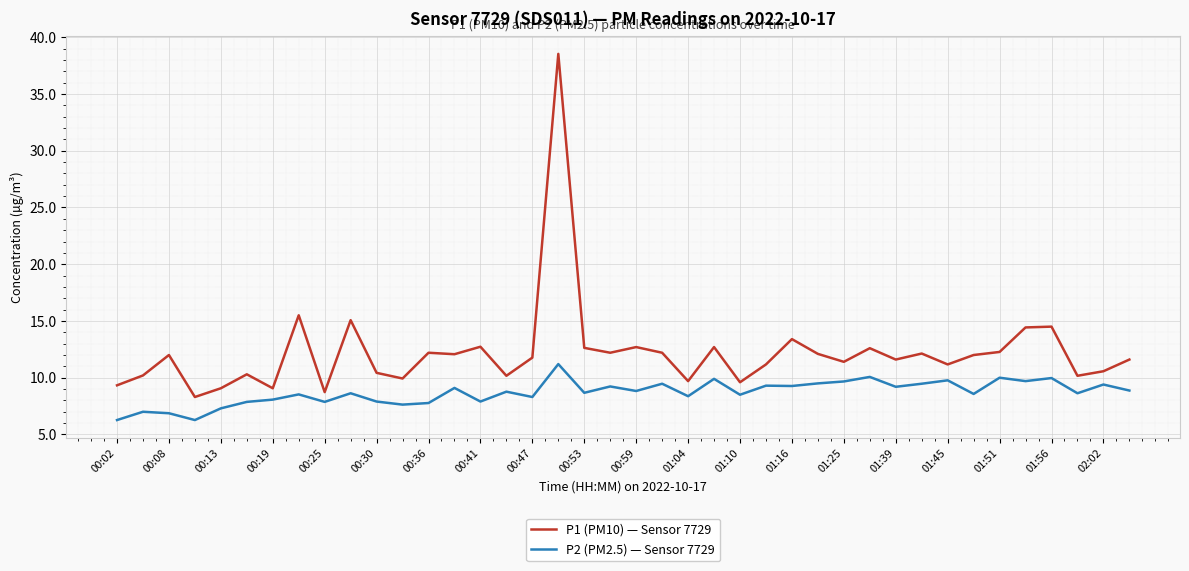

True or false: P2 (PM2.5) — Sensor 7729 and P1 (PM10) — Sensor 7729 intersect in this chart.

False